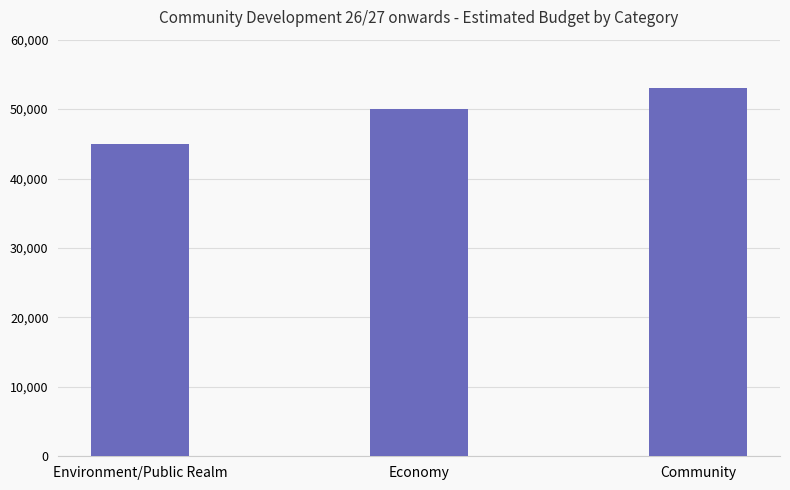

What is the greatest value displayed?

53000